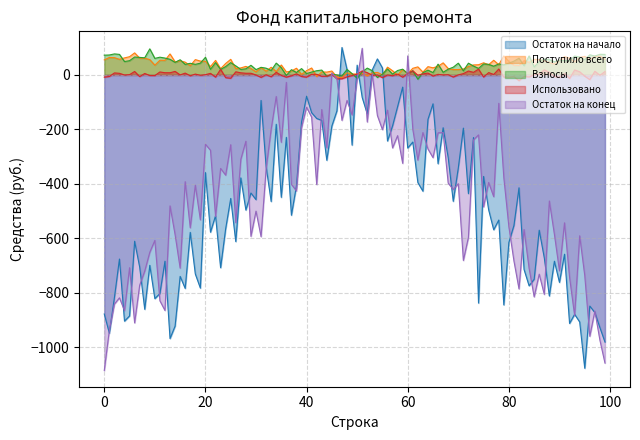

What is the smallest value displayed?

-1086.3